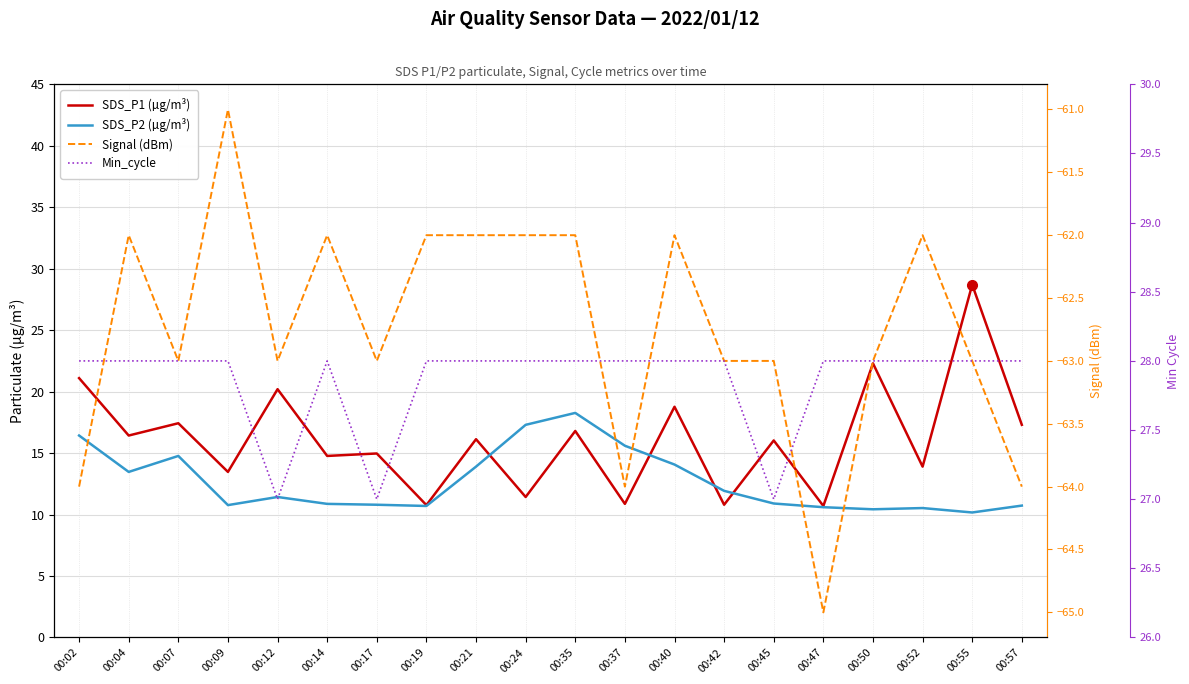

Does the chart display data point markers on the line(s)?

No